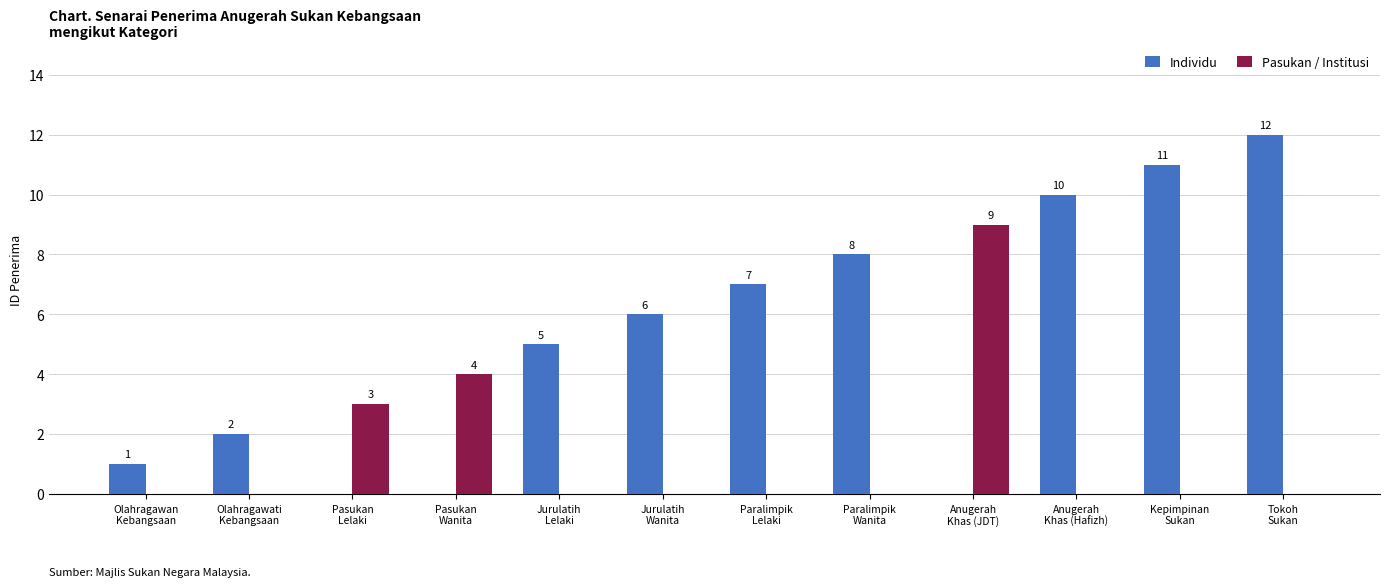

How many Pasukan / Institusi values are between 0 and 3?

10